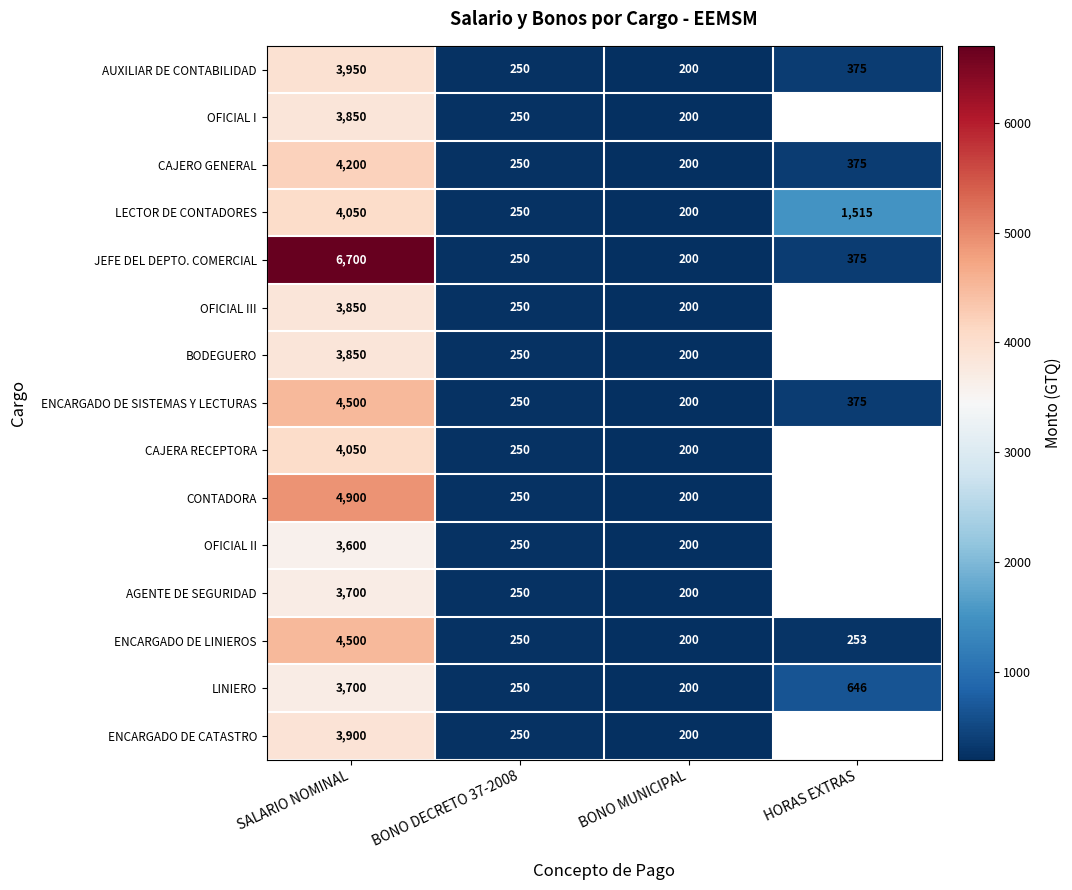

What is the minimum value for ENCARGADO DE LINIEROS?

200.0